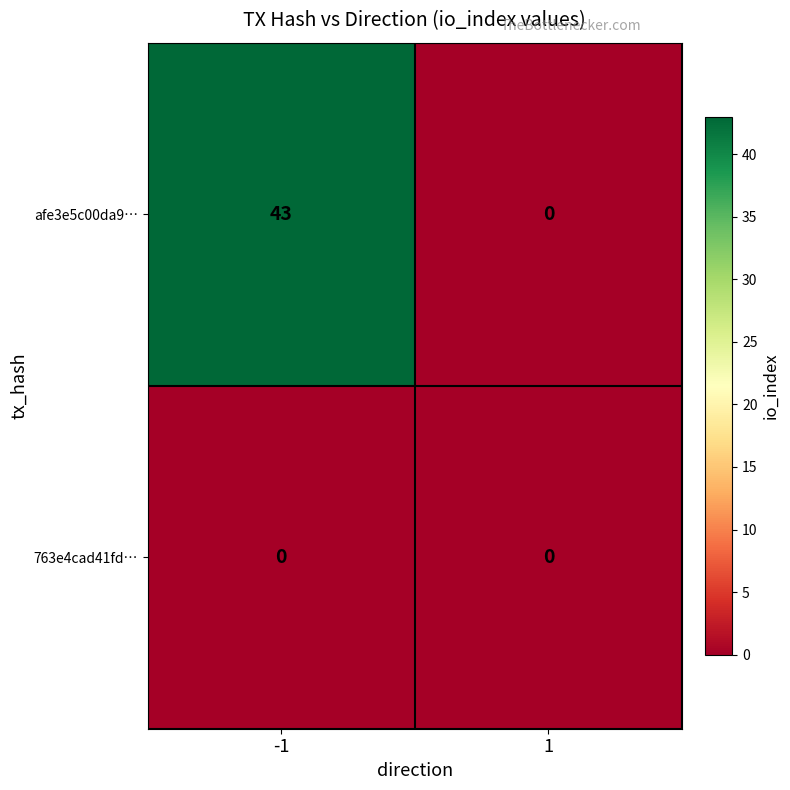

Which series has the largest total across all categories?

afe3e5c00da9…